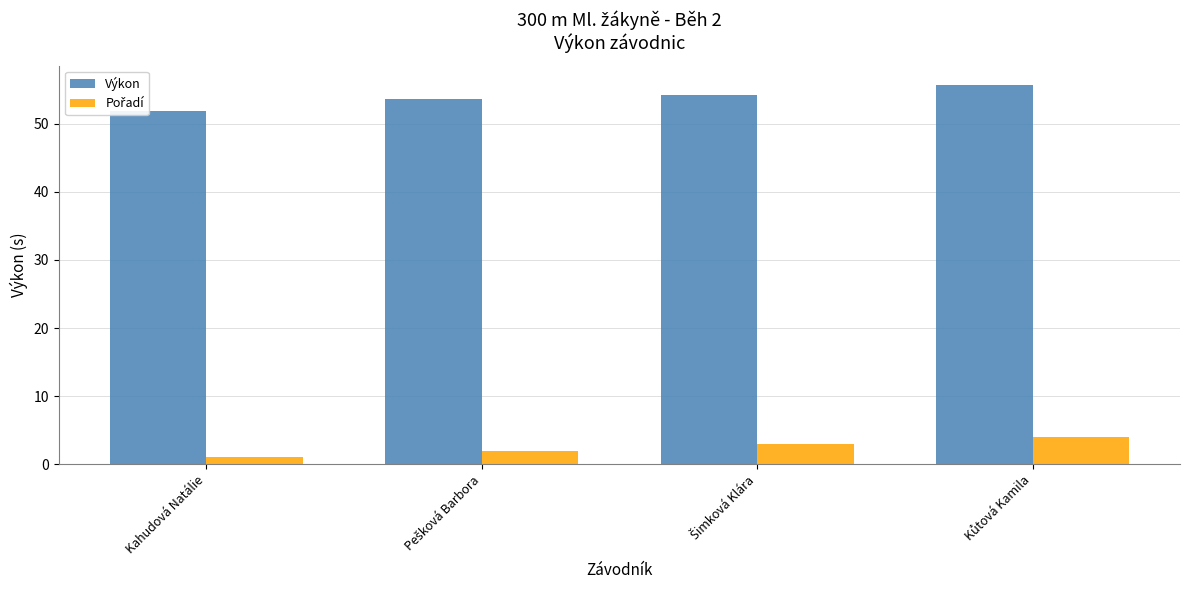

What is the difference between the maximum and second lowest values in the Výkon series?

2.1